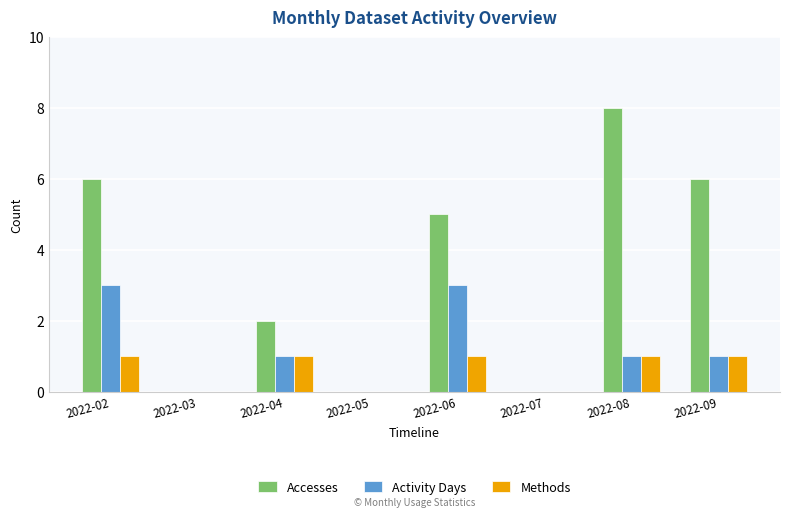

How many groups of bars are there?

8